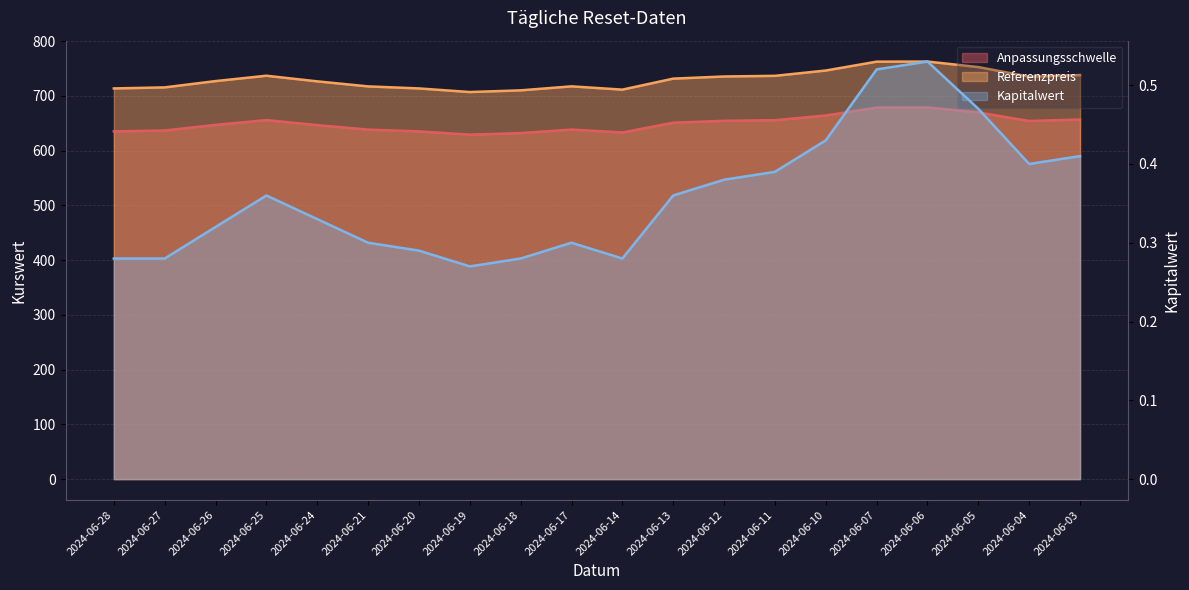

Rank the series at 2024-06-18 from highest to lowest value.

Referenzpreis, Anpassungsschwelle, Kapitalwert